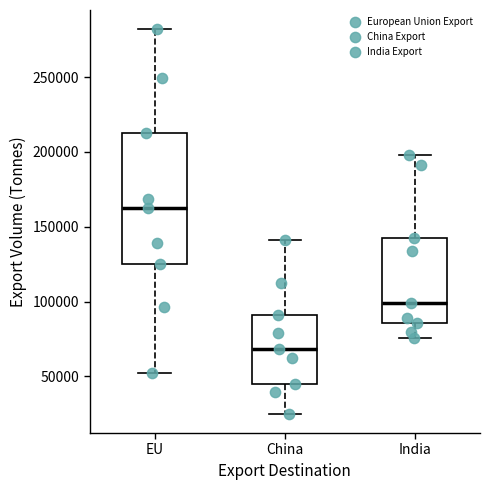

Reading left to right, transcribe this box plot: for each box, give where its median line is, the range the box spans, and where its two whiskers end, as read against the y-axis. The values are not printed on the chart, so give them approximately, as read against the axis.

EU: median 165000, box 125000 to 215000, whiskers 50000 to 280000
China: median 70000, box 45000 to 90000, whiskers 25000 to 140000
India: median 100000, box 85000 to 140000, whiskers 75000 to 200000